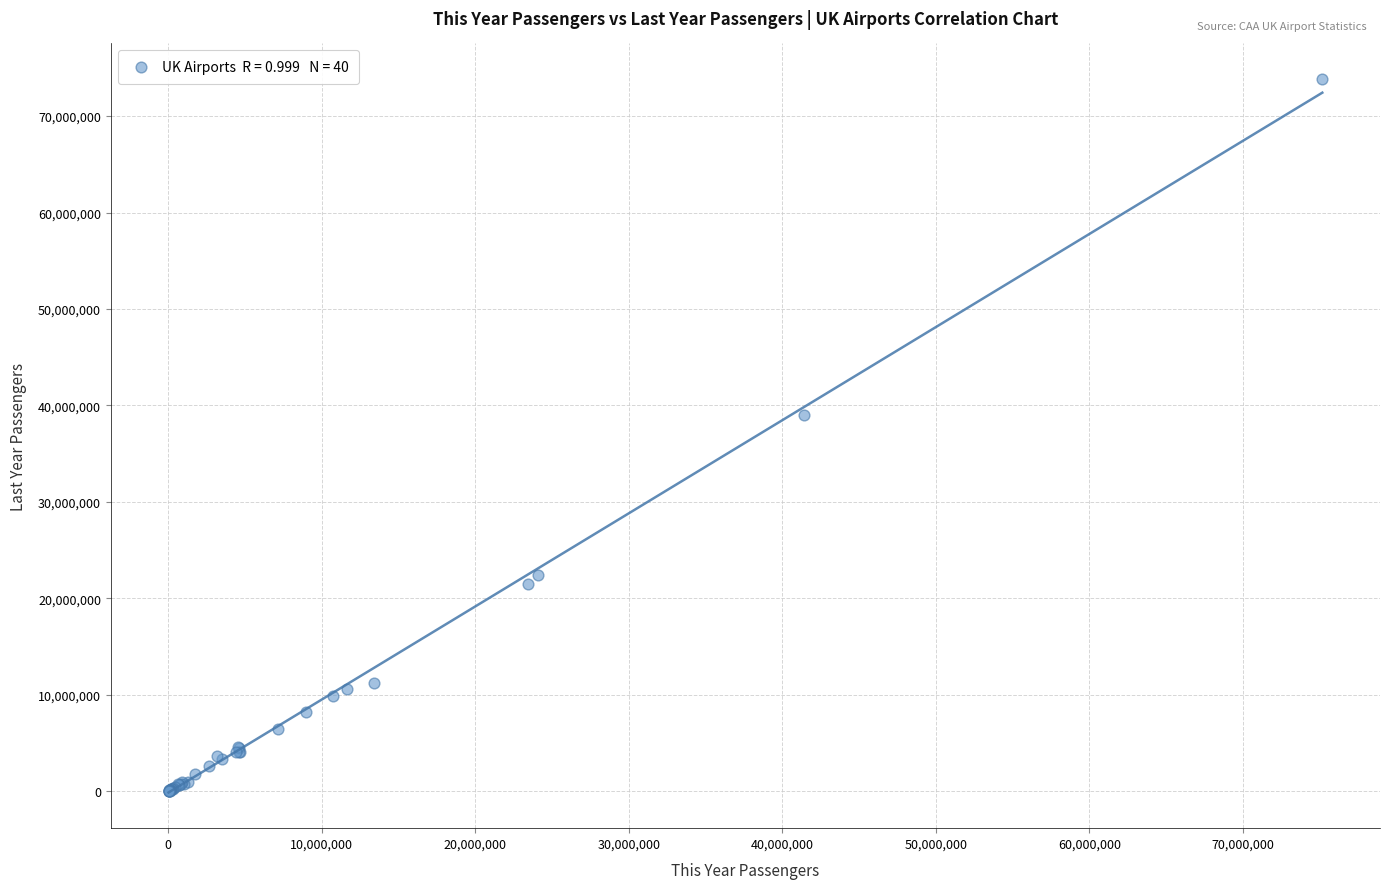

What Y value in the scatter plot is closest to 36922539?

39047971